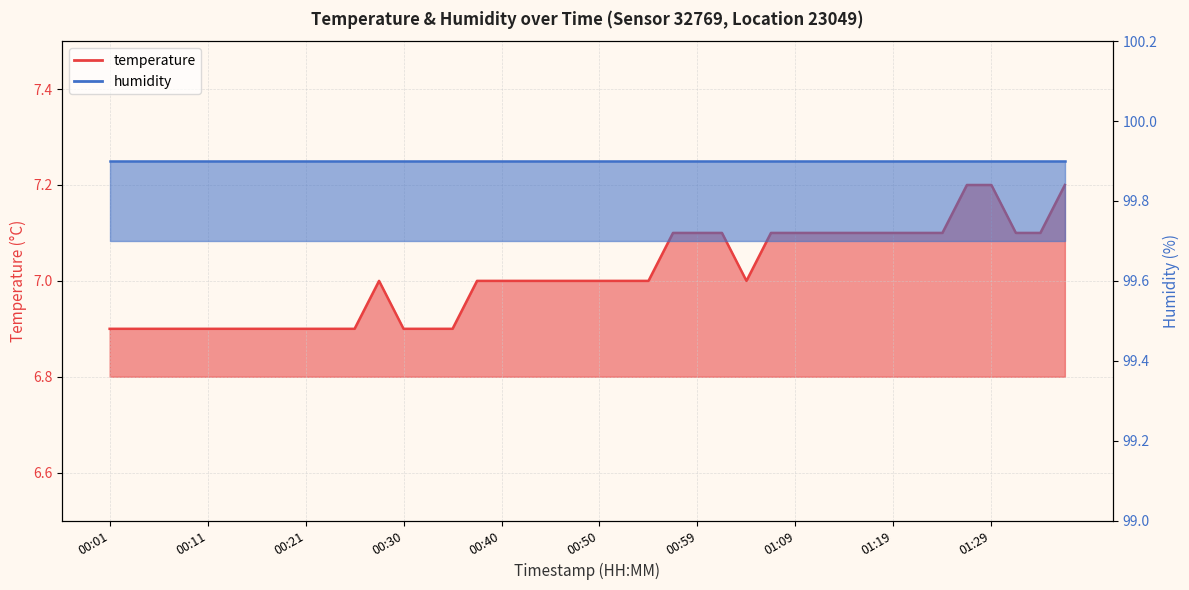

What is the sum of all values?

280.5